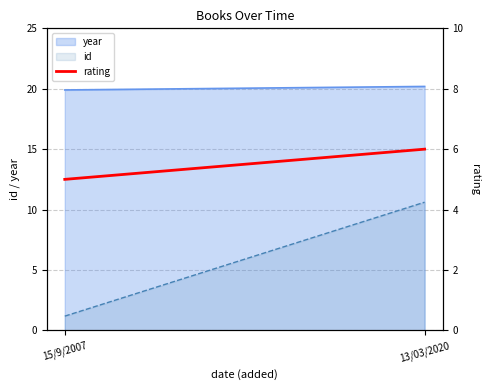

What is the value of the 2nd point from the left?

6